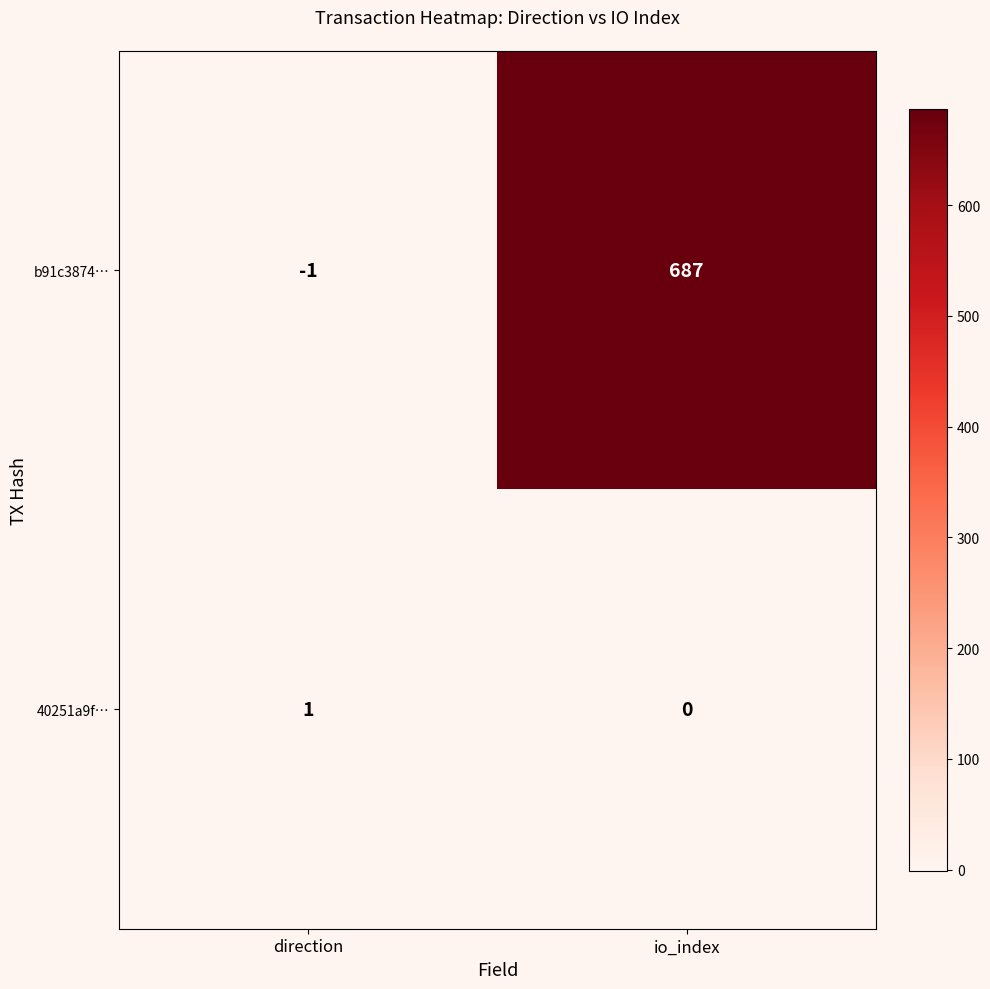

Reading right to left, what are all the values shown in this chart?

b91c3874…: 687	-1
40251a9f…: 0	1